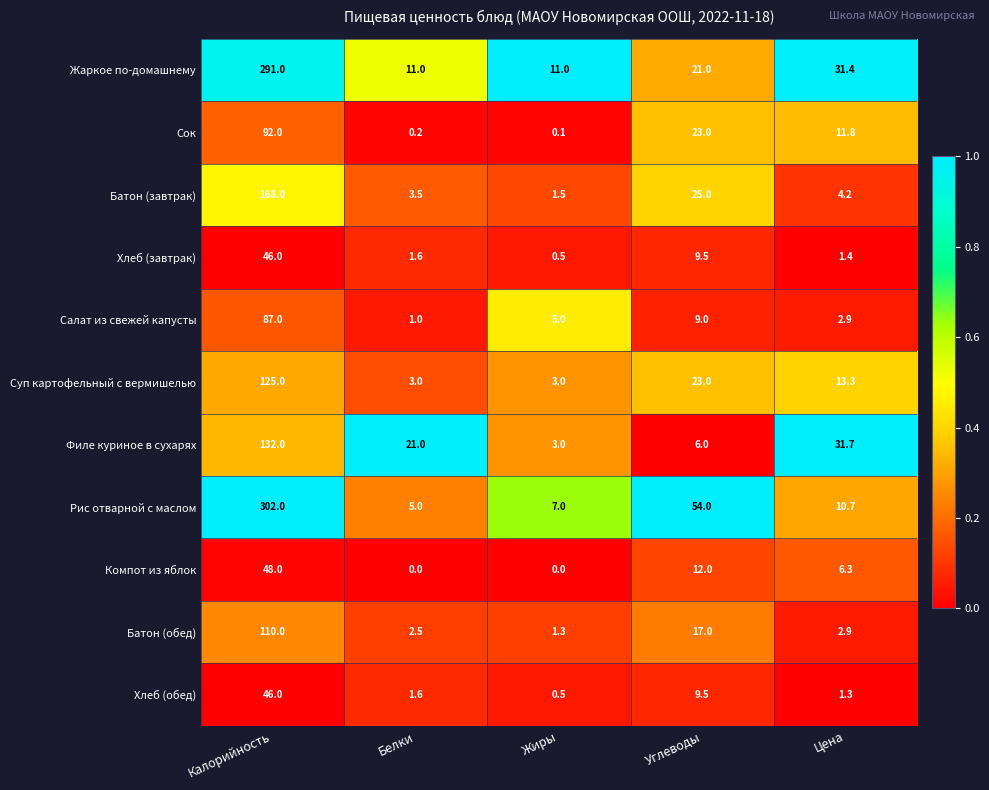

Is it true that Хлеб (обед) equals 1.3 at Цена?

True